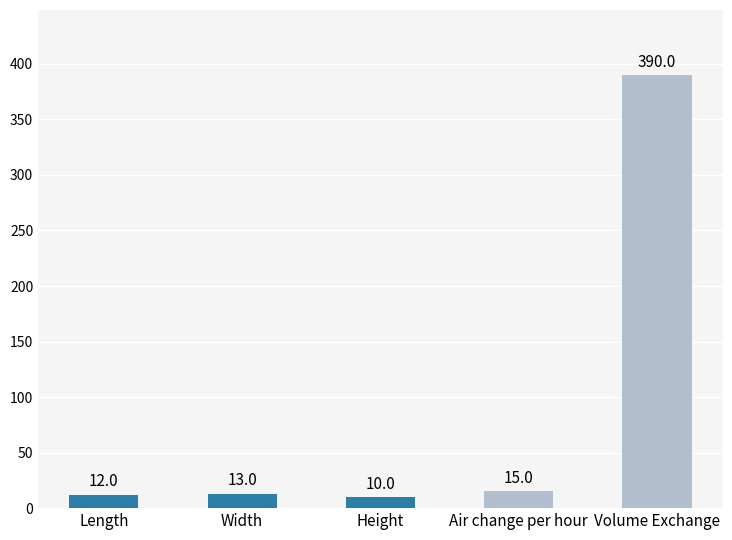

List the labels in order of value, smallest first.

Height, Length, Width, Air change per hour, Volume Exchange